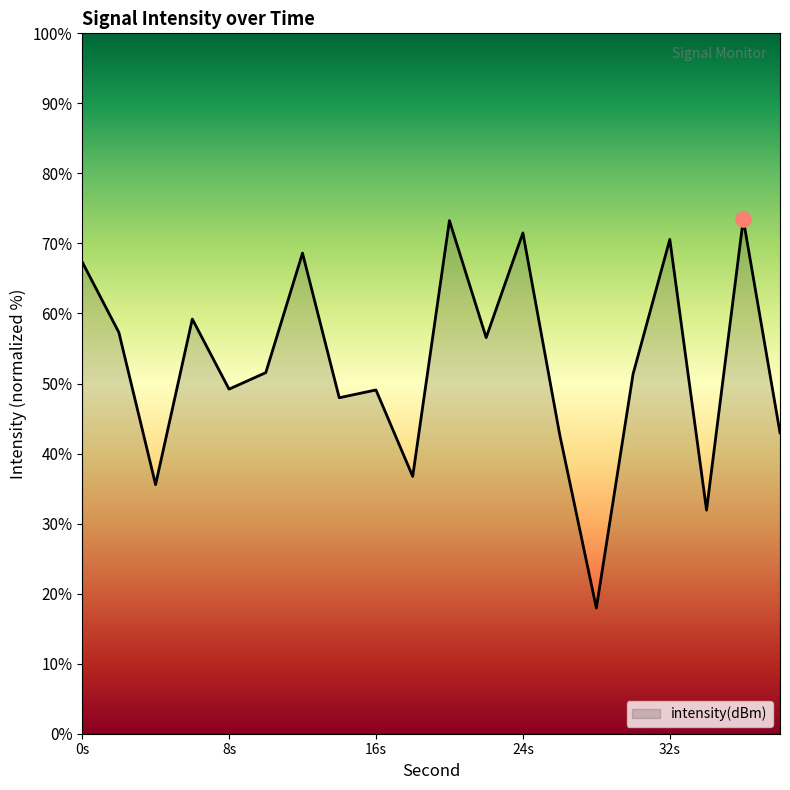

What is the difference between the maximum and minimum values?

55.5